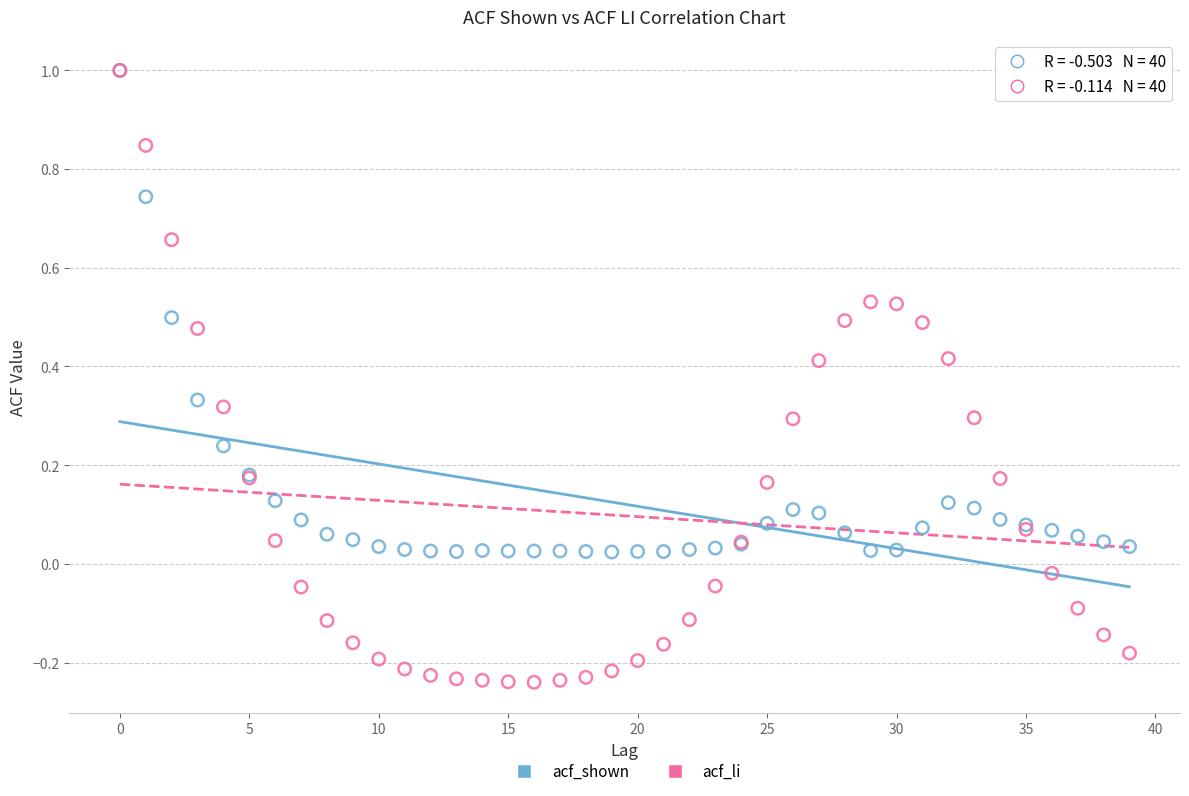

Which series reaches the minimum Y coordinate?

acf_li